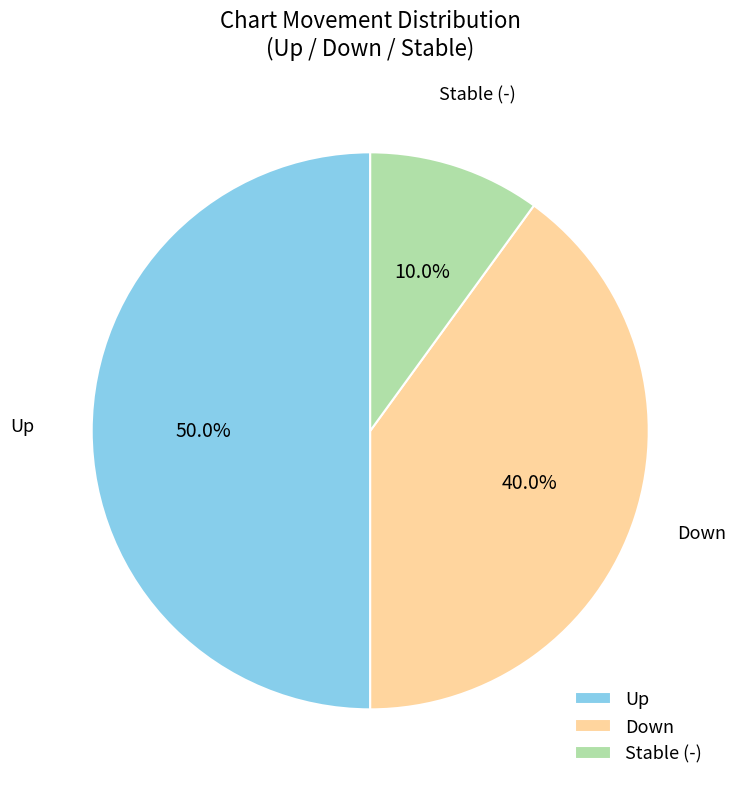

Which category has the smallest portion of the pie?

Stable (-)